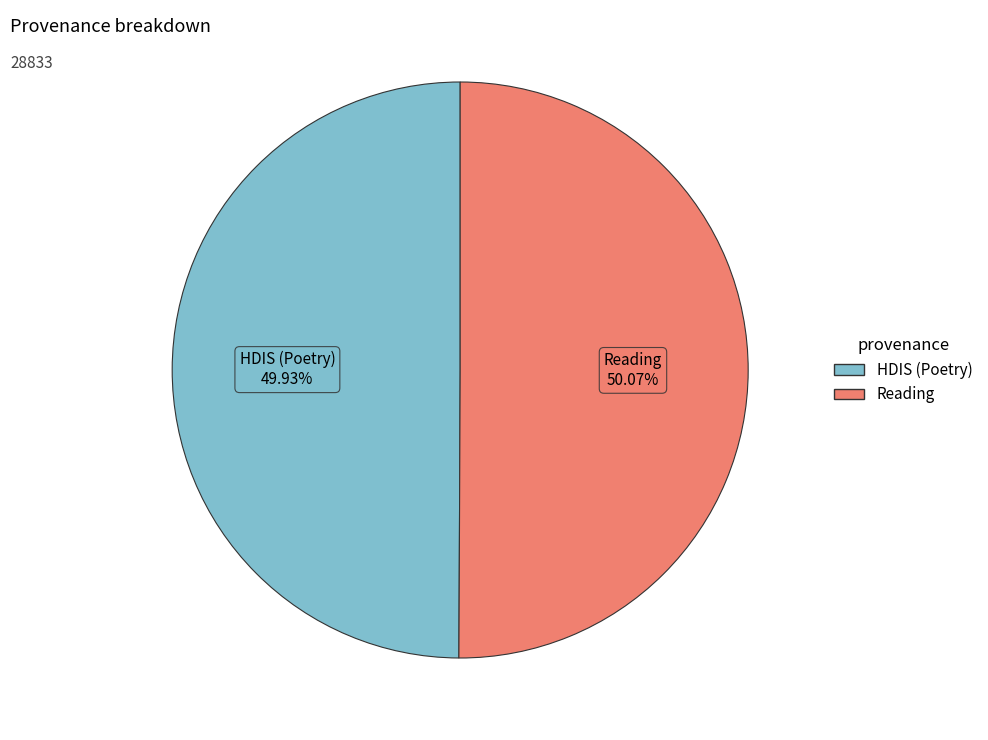

Approximately how many times larger is the value at Reading compared to HDIS (Poetry)?

1.0